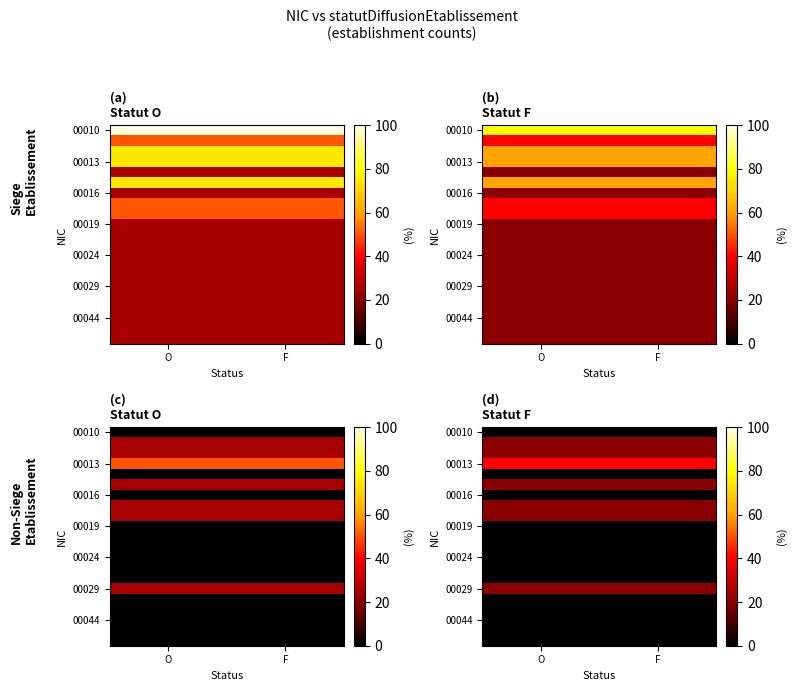

At which category is the sum across all series the highest?

O